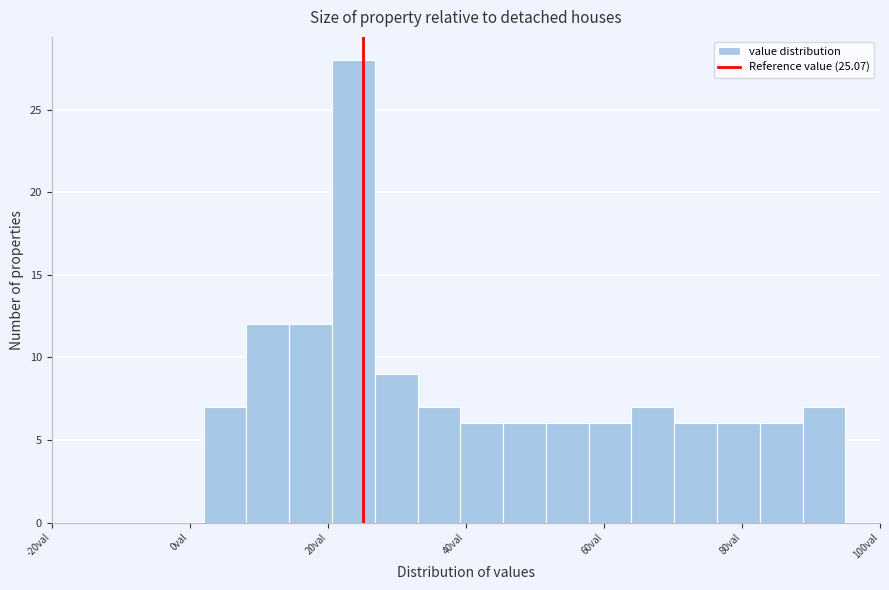

Around what value on the x-axis is the tallest bar? Give the approximate position of its centre, as read against the axis.

24